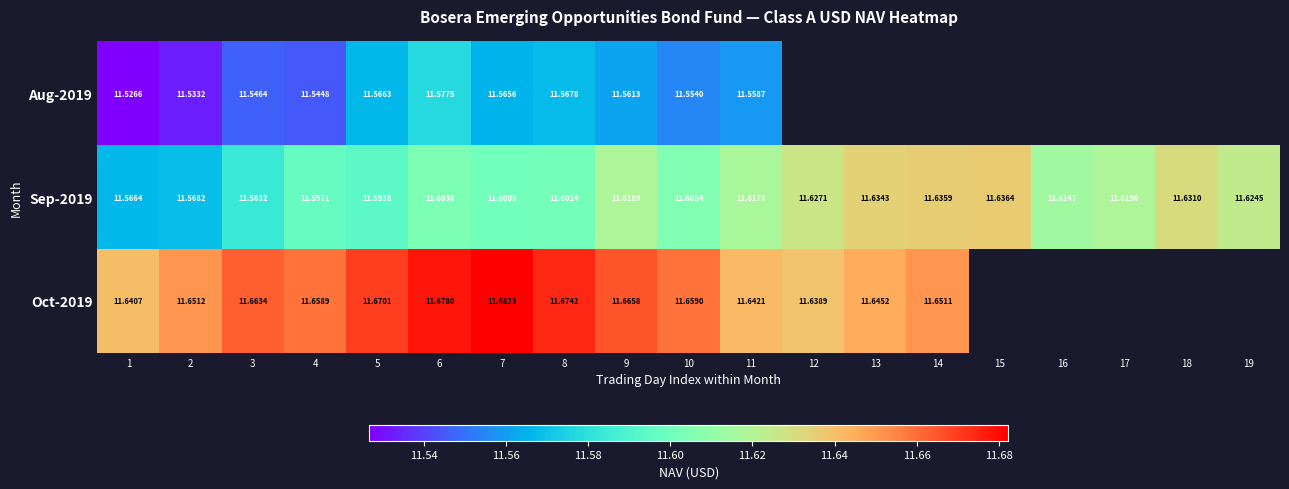

Is the value of Oct-2019 at 5 greater than the value of Aug-2019 at 11?

Yes